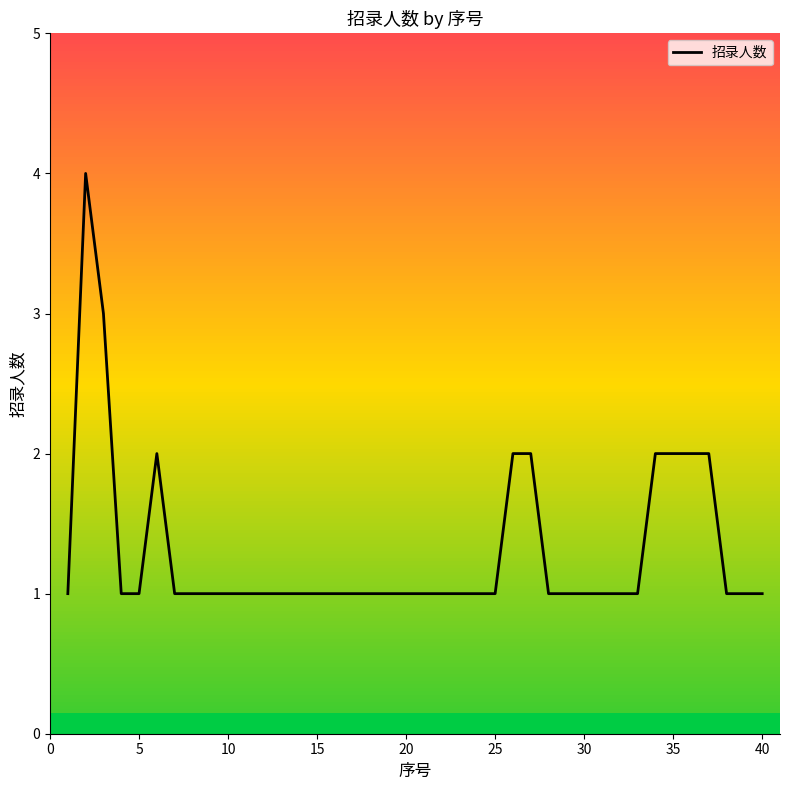

How many lines are shown in the chart?

1